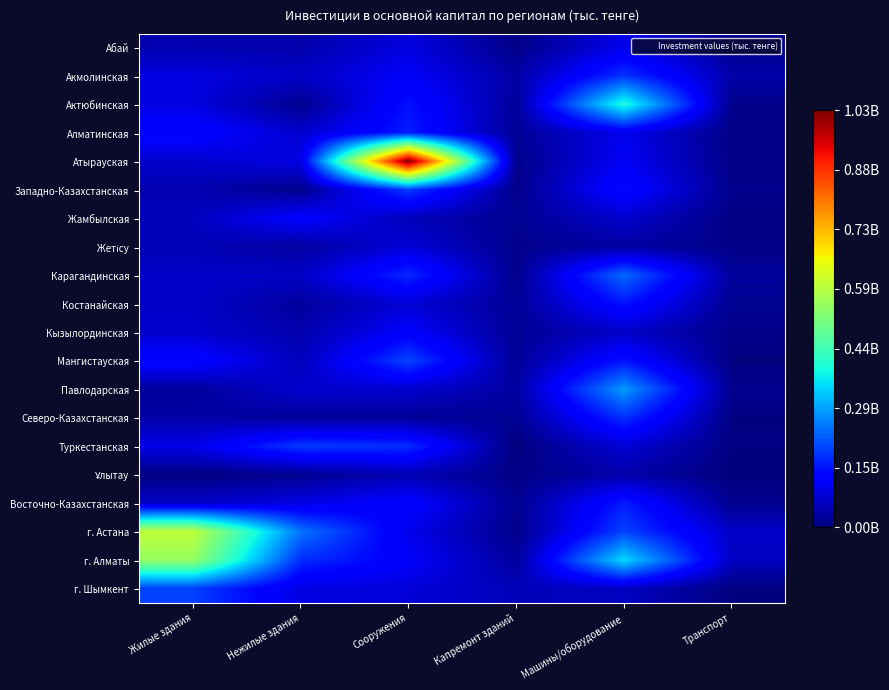

What is the spread (max minus min) of values at Жилые здания?

591988042